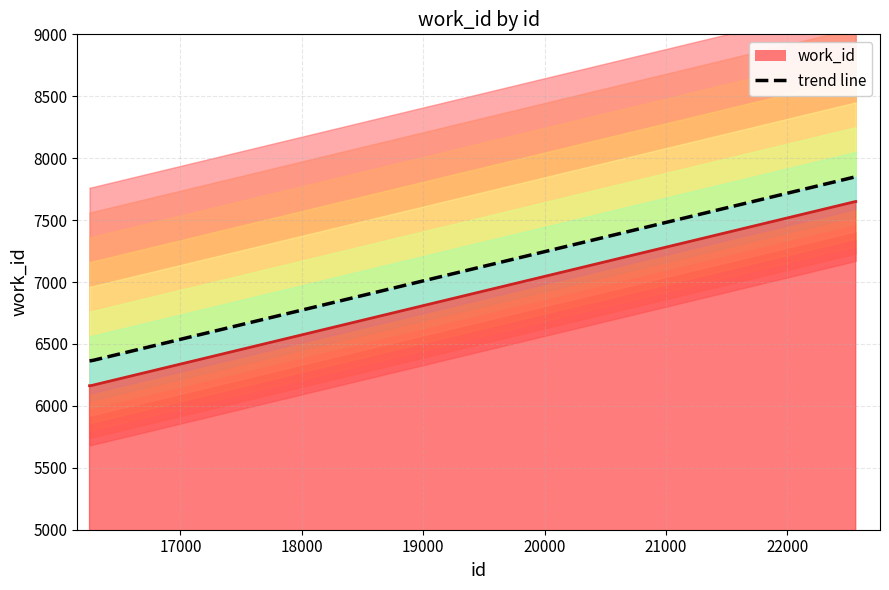

What is the average value?

6460